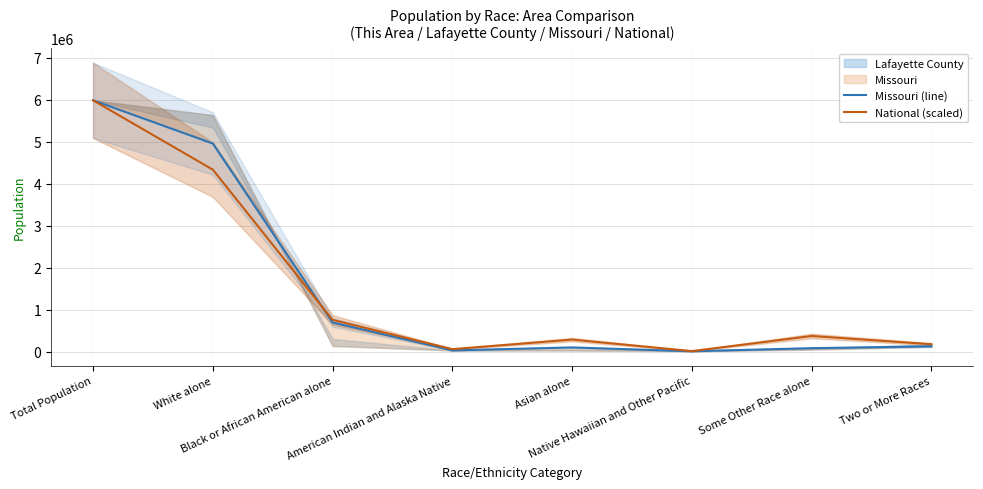

Does the chart have visible grid lines?

Yes